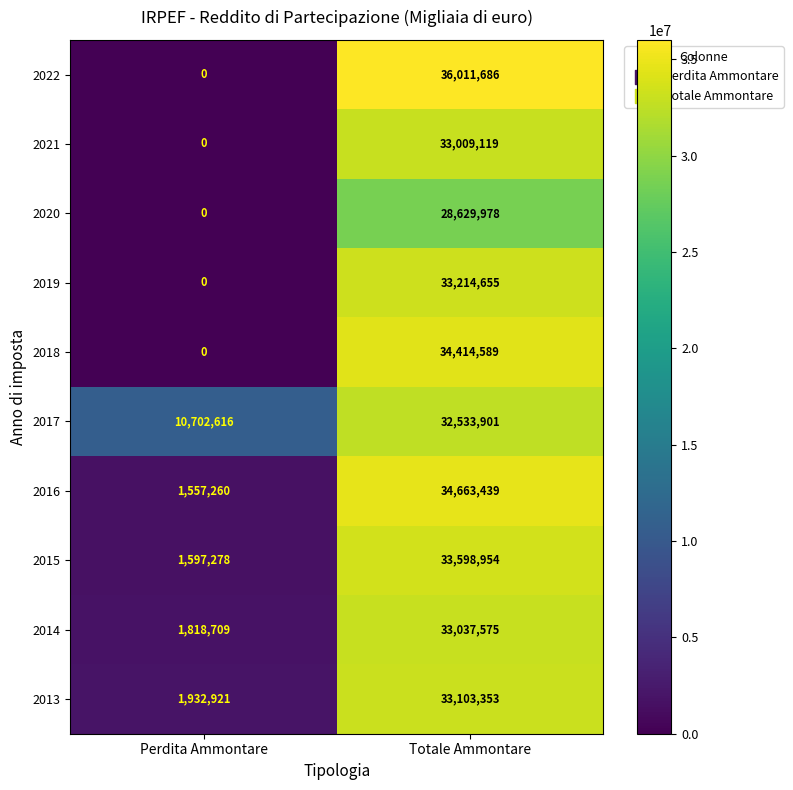

Reading left to right, transcribe all the data shown in this chart.

2022: Perdita Ammontare=0	Totale Ammontare=36011686
2021: Perdita Ammontare=0	Totale Ammontare=33009119
2020: Perdita Ammontare=0	Totale Ammontare=28629978
2019: Perdita Ammontare=0	Totale Ammontare=33214655
2018: Perdita Ammontare=0	Totale Ammontare=34414589
2017: Perdita Ammontare=10702616	Totale Ammontare=32533901
2016: Perdita Ammontare=1557260	Totale Ammontare=34663439
2015: Perdita Ammontare=1597278	Totale Ammontare=33598954
2014: Perdita Ammontare=1818709	Totale Ammontare=33037575
2013: Perdita Ammontare=1932921	Totale Ammontare=33103353